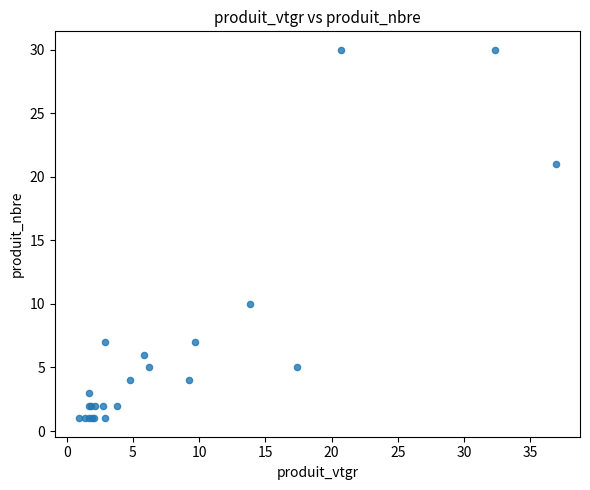

What Y value in the scatter plot is closest to 15?

10